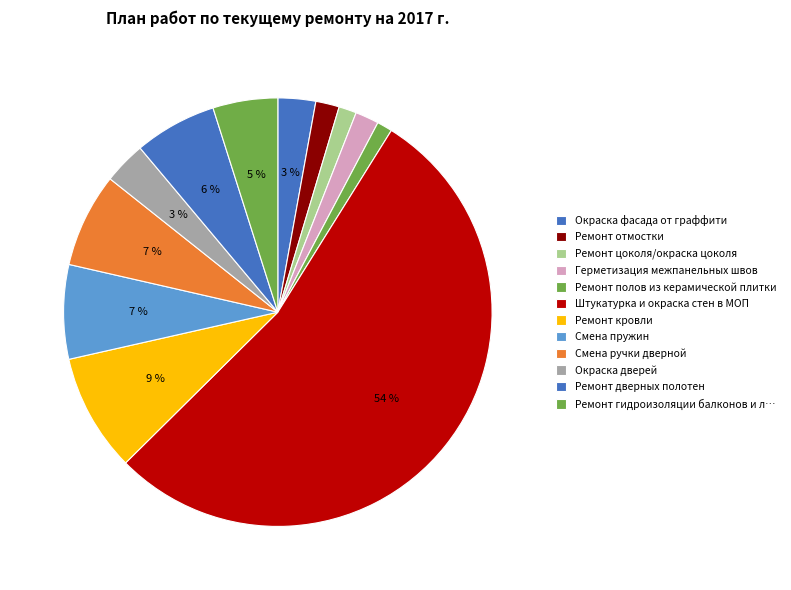

Count the number of slices in the pie.

12